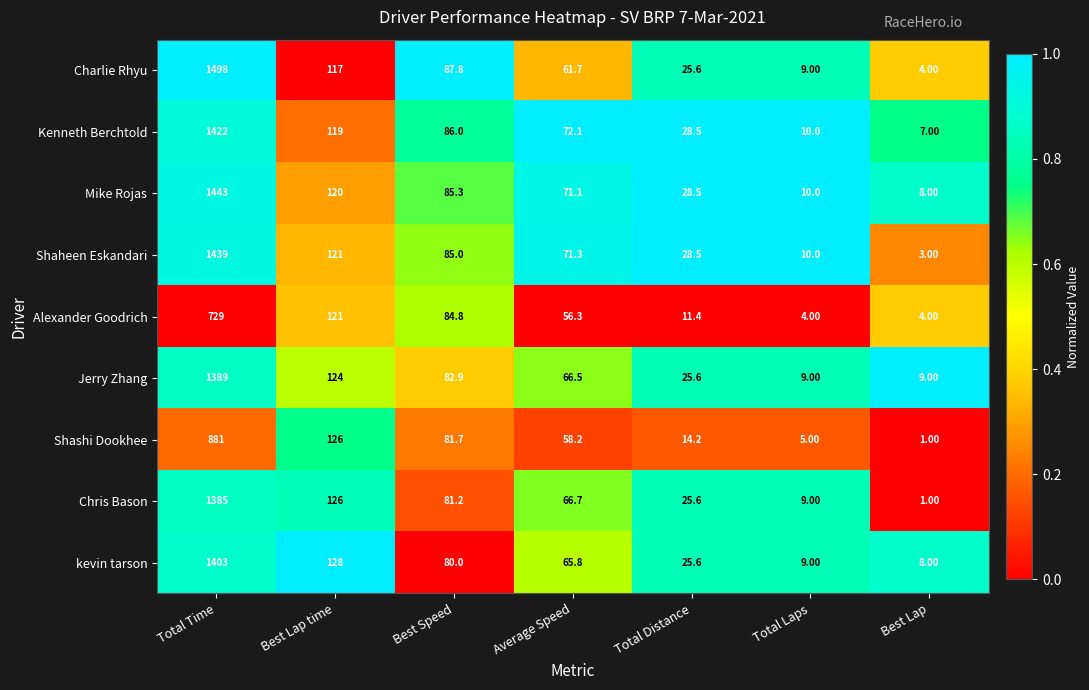

Which category has the highest value across all series?

Total Time